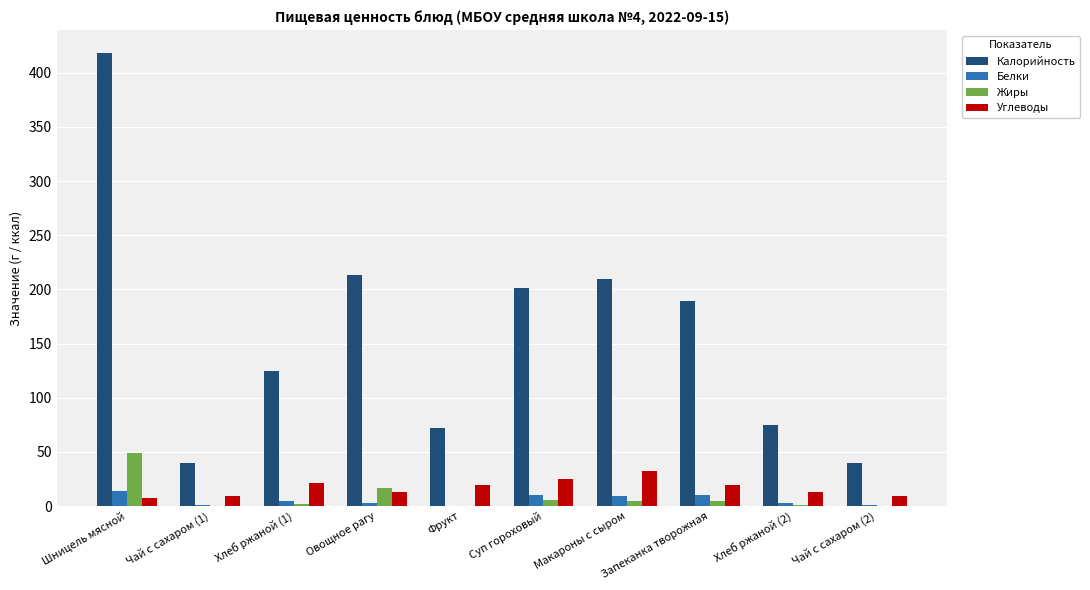

Are the bars horizontal?

No